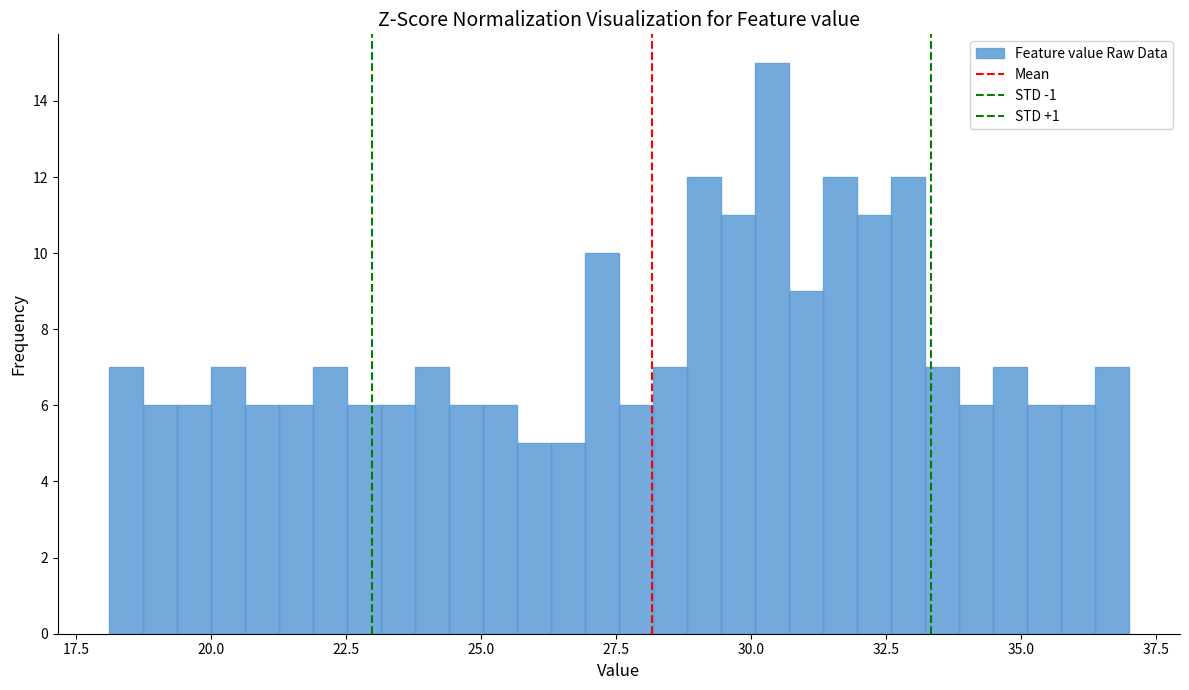

Around what value on the x-axis is the tallest bar? Give the approximate position of its centre, as read against the axis.

30.5